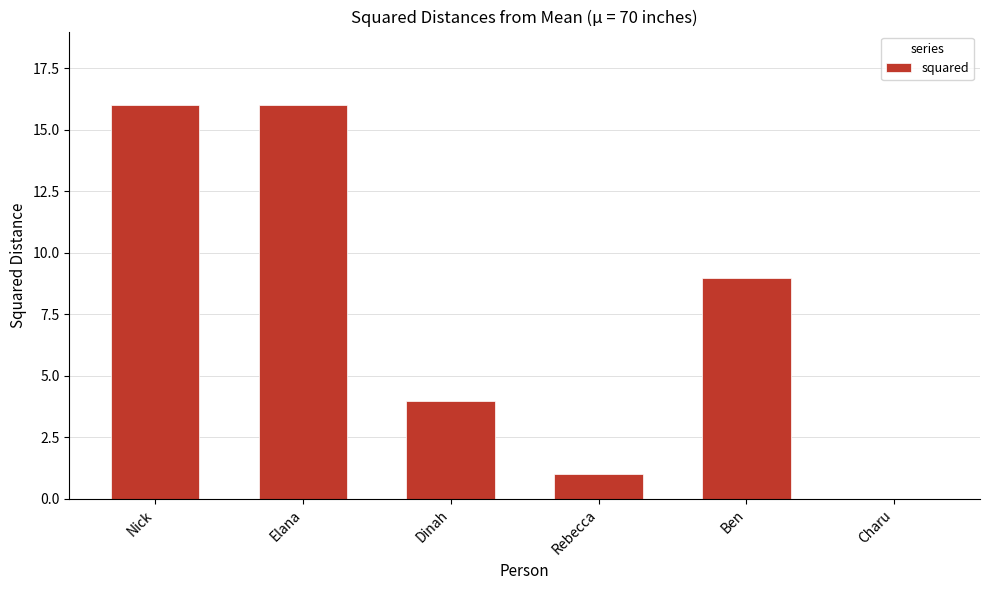

What is the change in value from Elana to Charu?

-16